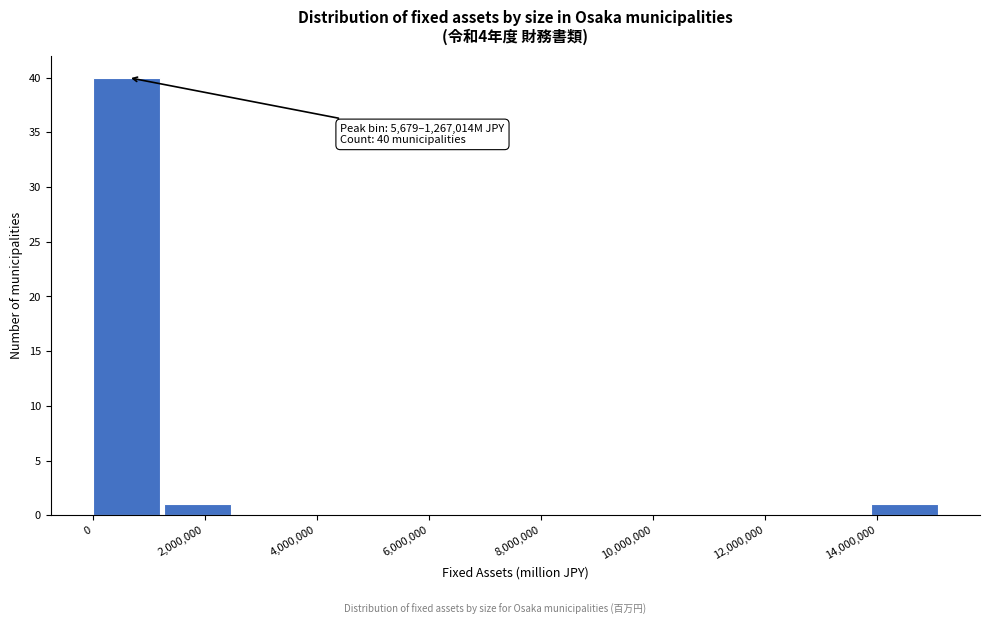

Over which range of the x-axis is the bar tallest?

0 to 1200000